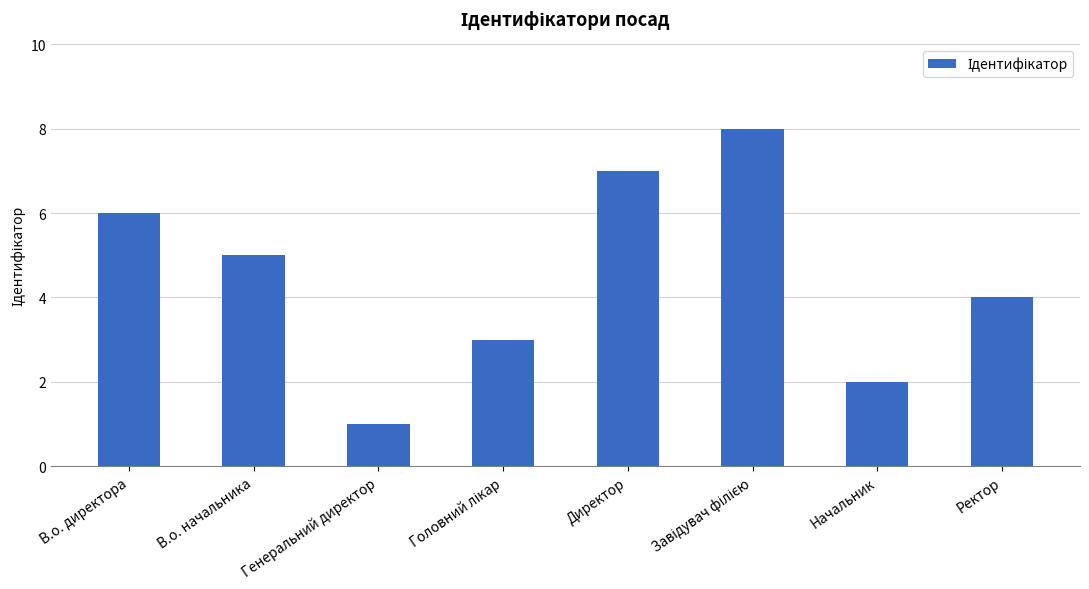

Which has a higher value, Директор or В.о. директора?

Директор